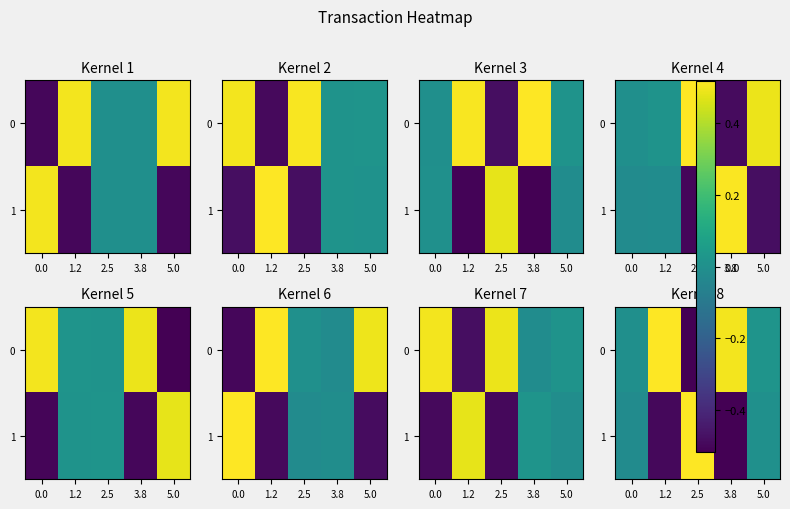

How many values in 1 are above zero?

2